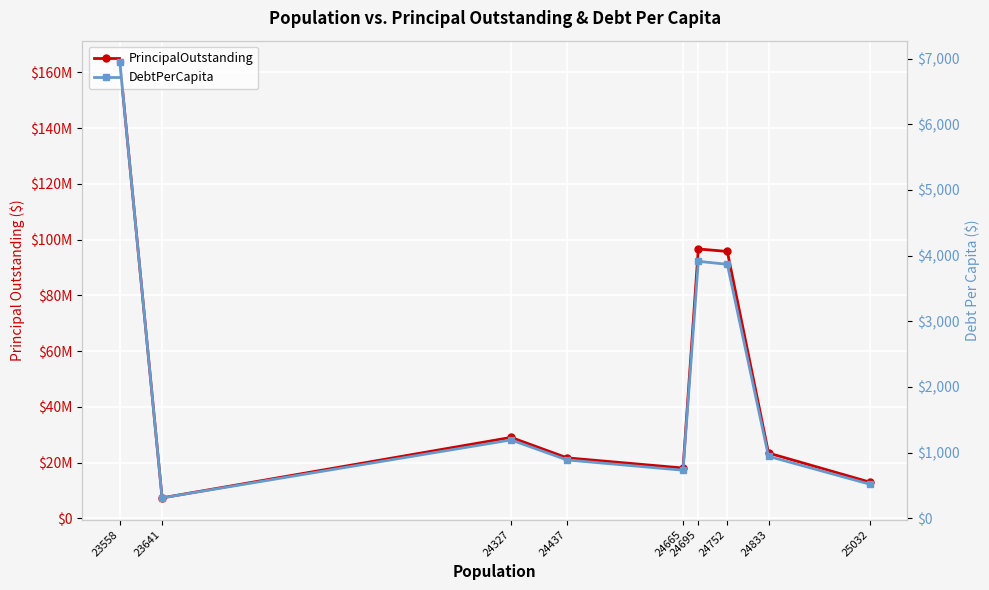

Reading right to left, extract all data points from this chart.

PrincipalOutstanding: 25032=13010000.0	24833=23441000.0	24752=95755000.0	24695=96650000.0	24665=18065000.0	24437=21715000.0	24327=29050000.0	23641=7360000.0	23558=163557000.0
DebtPerCapita: 25032=519.7	24833=943.9	24752=3868.6	24695=3913.7	24665=732.4	24437=888.6	24327=1194.1	23641=311.3	23558=6942.7